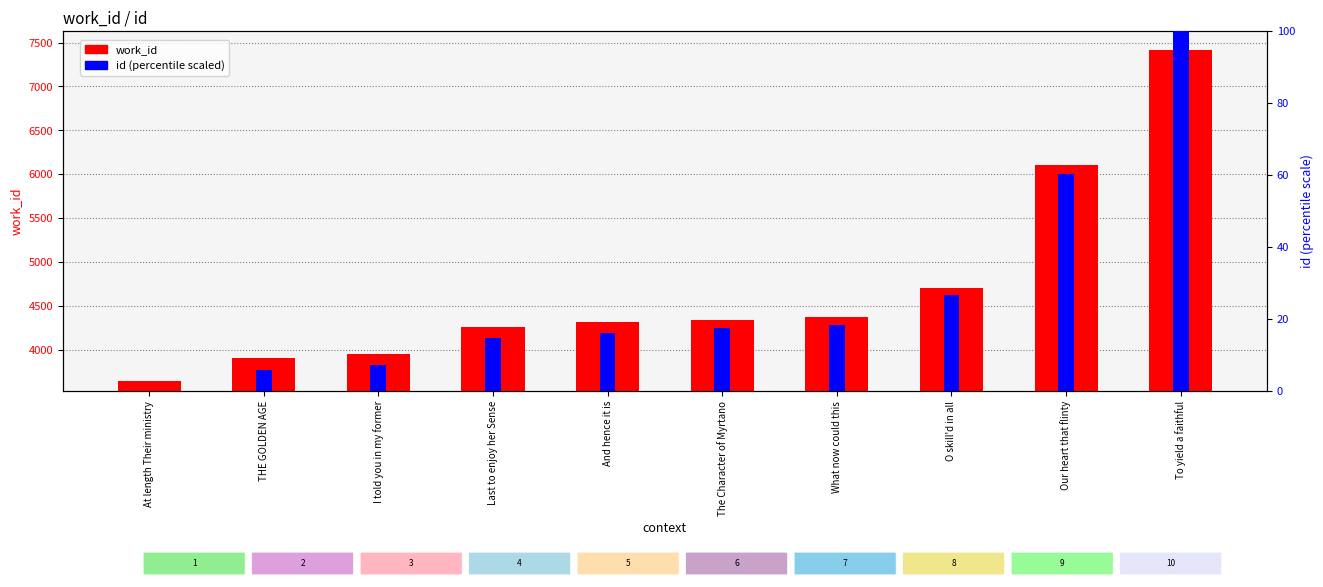

At which category is the sum across all series the highest?

To yield a faithful